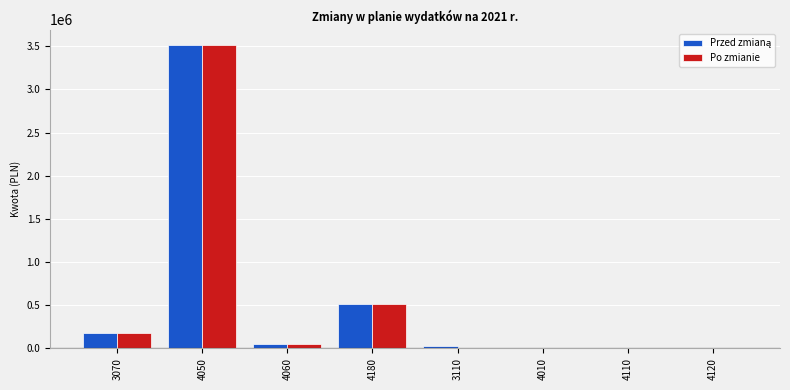

The value of Po zmianie at 3110 is 1529726.4. True or false?

False